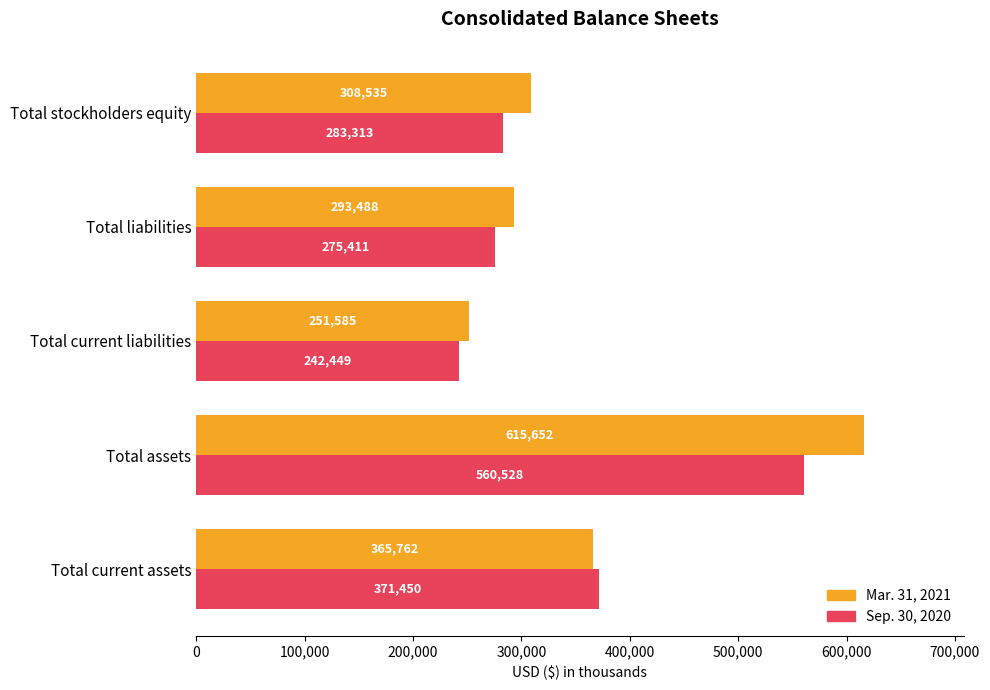

How many series are shown in this chart?

2